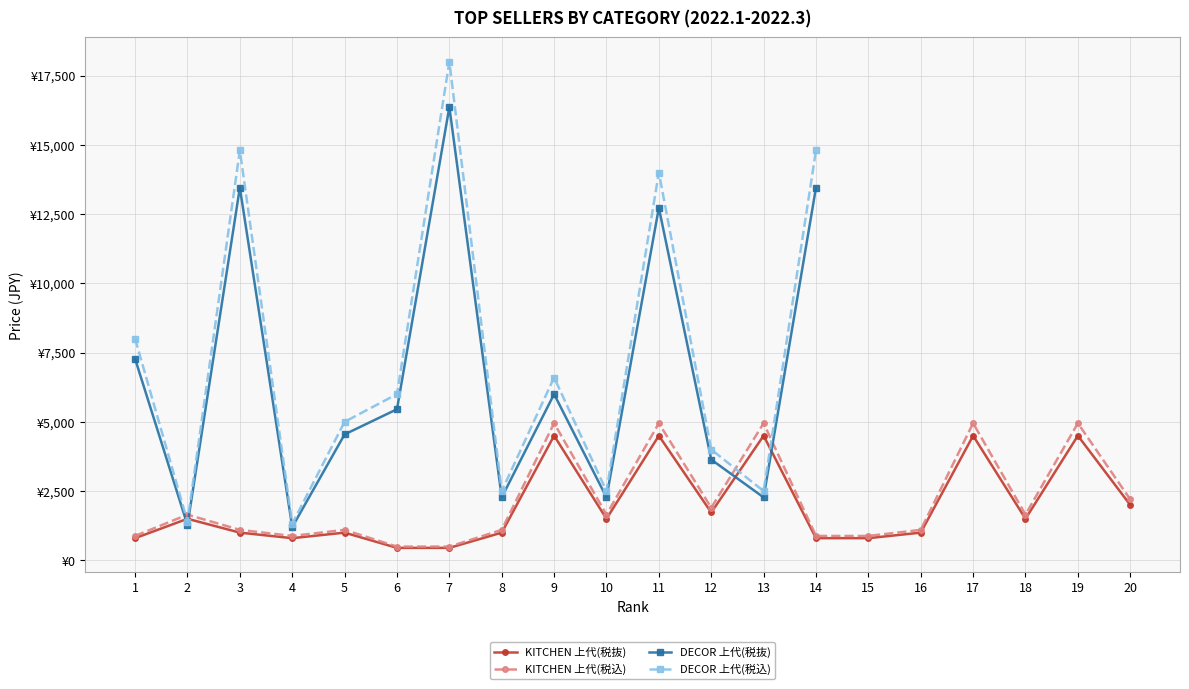

How many lines are shown in the chart?

4